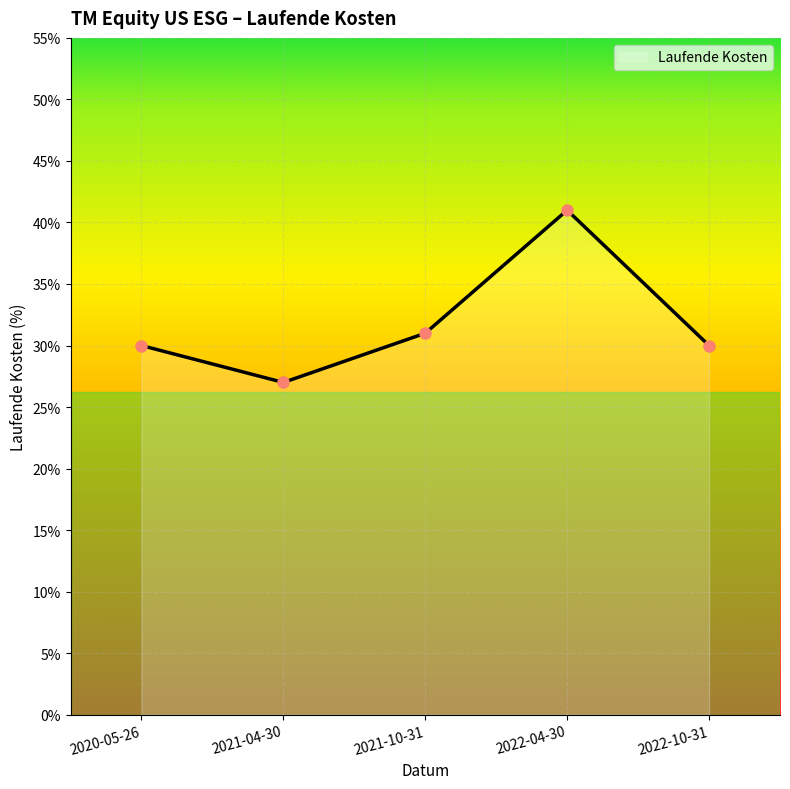

What is the label of the 3rd point from the right?

2021-10-31